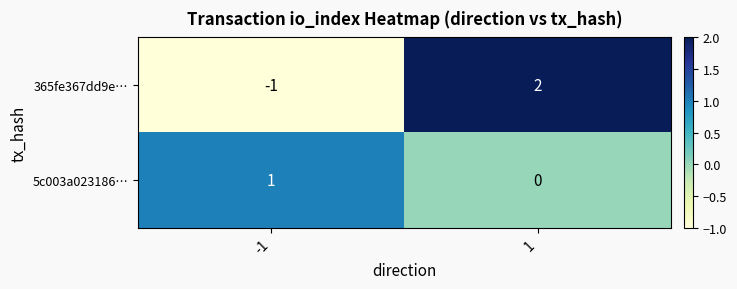

Rank the series by their maximum value, from lowest to highest.

5c003a023186…, 365fe367dd9e…